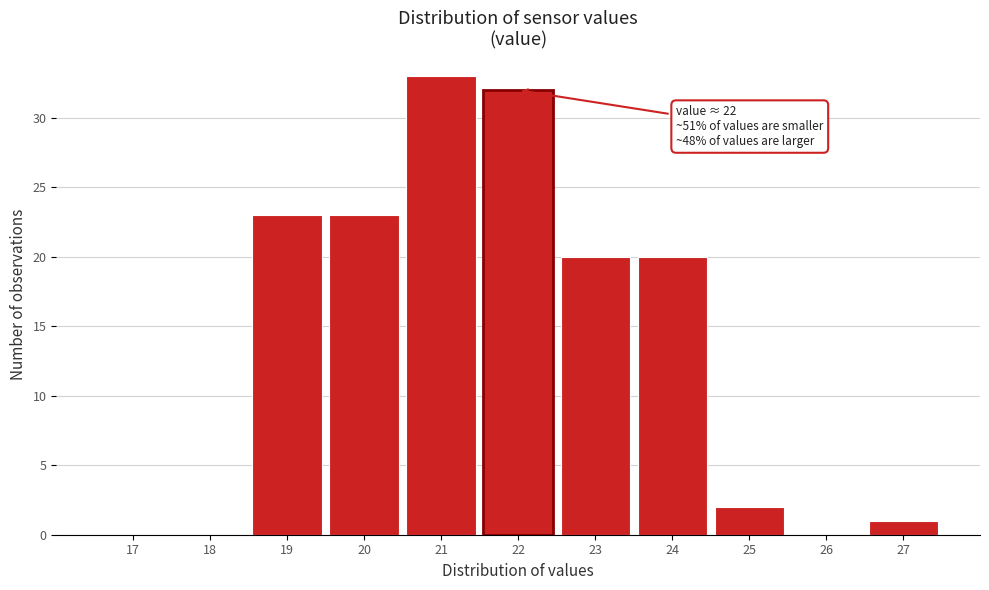

Reading left to right, transcribe all the data shown in this chart.

17=0	18=0	19=23	20=23	21=33	22=32	23=20	24=20	25=2	26=0	27=1